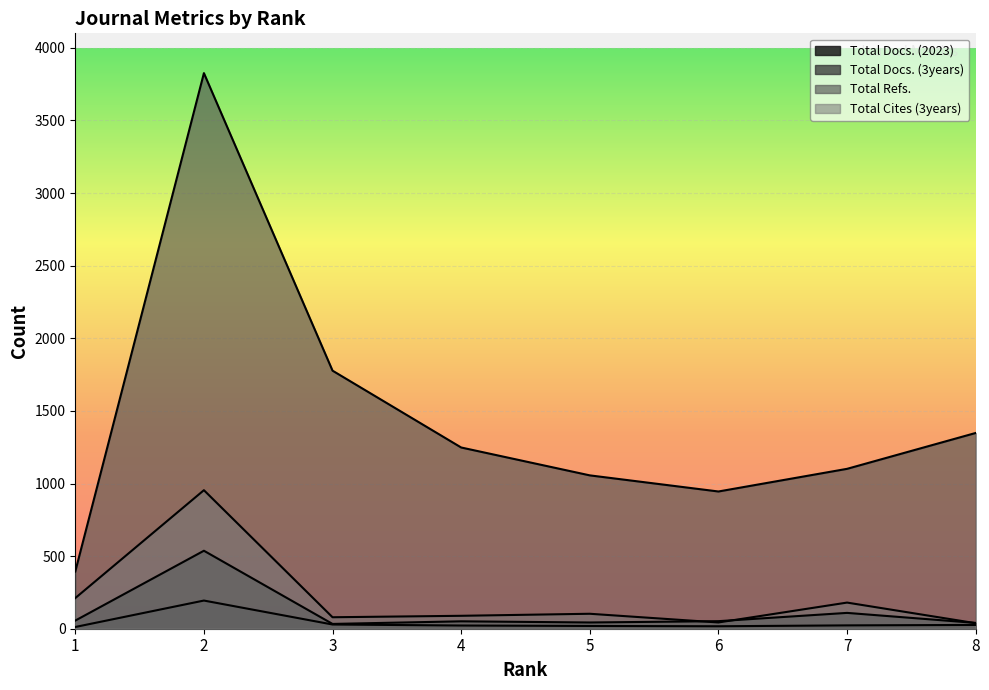

How many data points in Total Cites (3years) are less than 103?

4